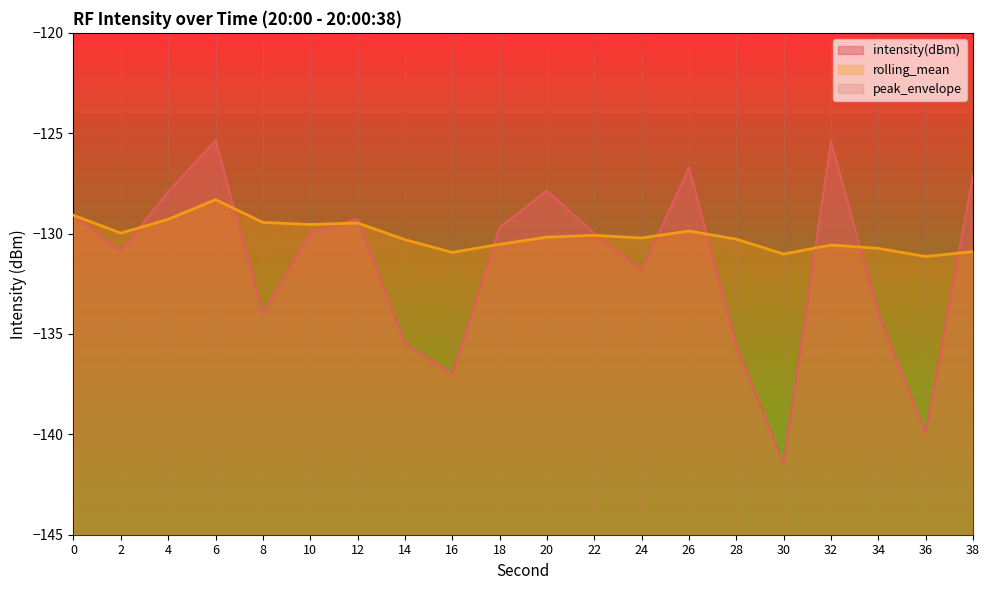

Which label corresponds to the smallest value in the chart?

30